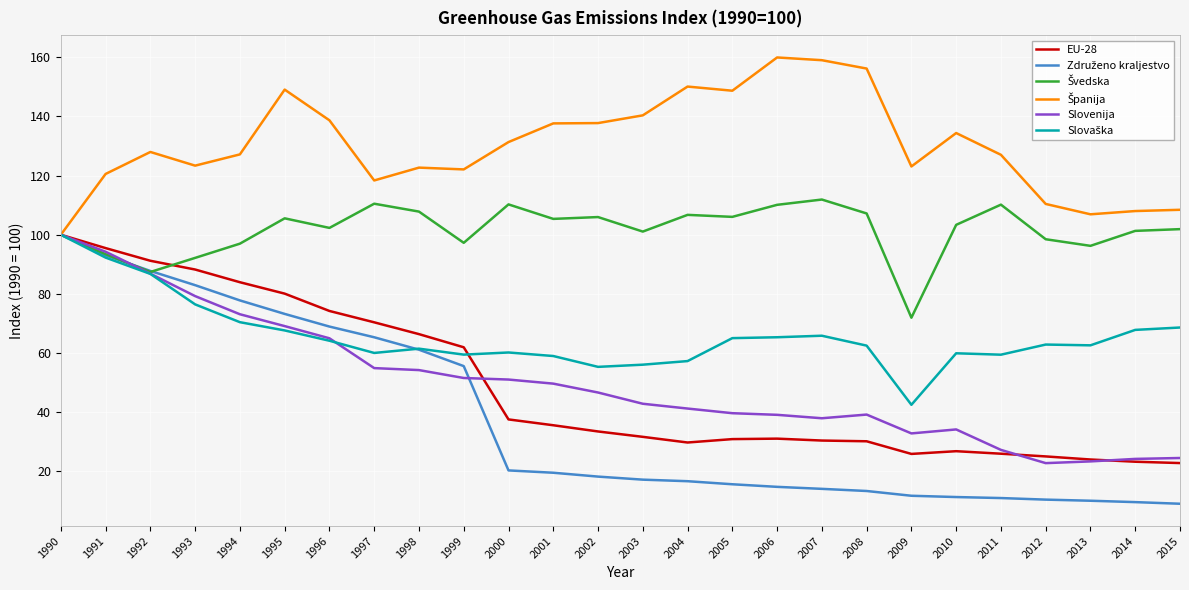

What is the total value across all series at 1996?

513.3